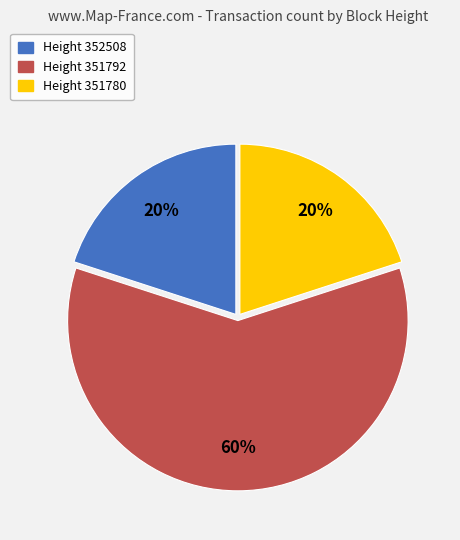

Count the number of slices in the pie.

3